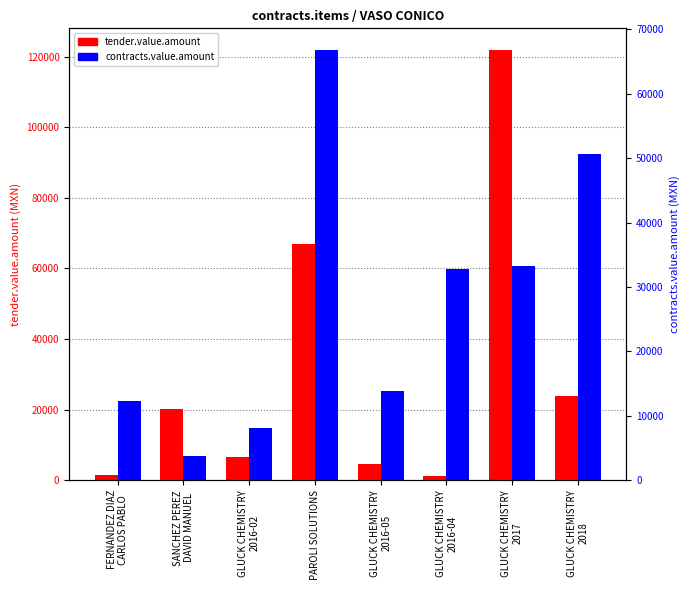

Reading left to right, transcribe all the data shown in this chart.

tender.value.amount: FERNANDEZ DIAZ
CARLOS PABLO=1426.8	SANCHEZ PEREZ
DAVID MANUEL=20300.0	GLUCK CHEMISTRY
2016-02=6561.0	PAROLI SOLUTIONS=66816.0	GLUCK CHEMISTRY
2016-05=4485.1	GLUCK CHEMISTRY
2016-04=1259.8	GLUCK CHEMISTRY
2017=121897.4	GLUCK CHEMISTRY
2018=23884.4
contracts.value.amount: FERNANDEZ DIAZ
CARLOS PABLO=12305.3	SANCHEZ PEREZ
DAVID MANUEL=3712.0	GLUCK CHEMISTRY
2016-02=8102.6	PAROLI SOLUTIONS=66816.0	GLUCK CHEMISTRY
2016-05=13833.0	GLUCK CHEMISTRY
2016-04=32816.4	GLUCK CHEMISTRY
2017=33303.6	GLUCK CHEMISTRY
2018=50587.6